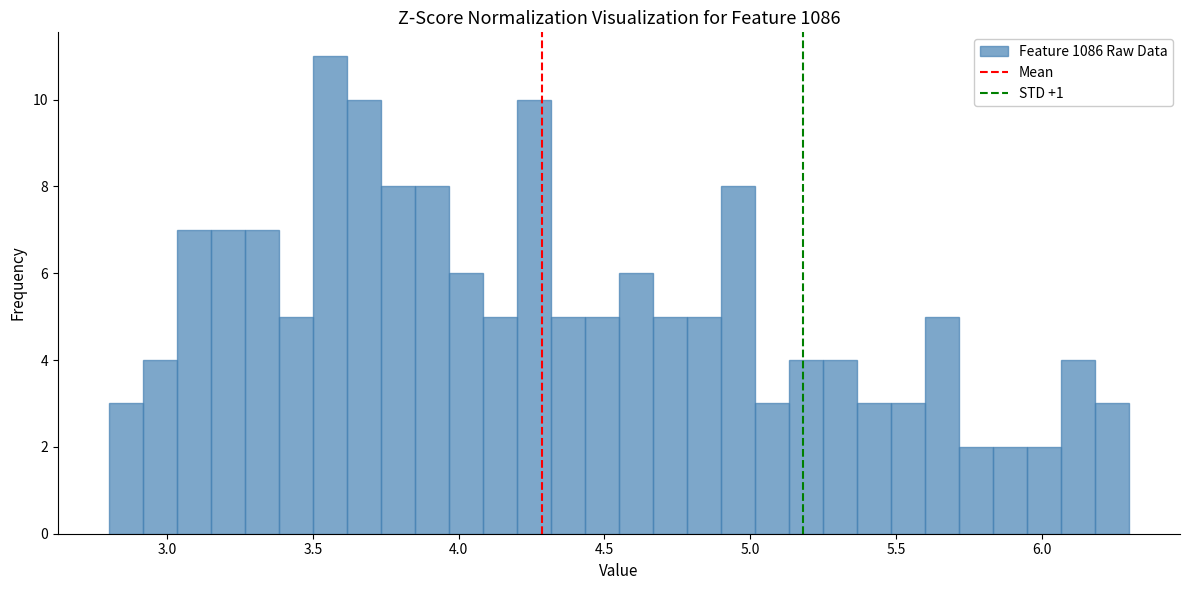

Around what value on the x-axis is the tallest bar? Give the approximate position of its centre, as read against the axis.

3.55